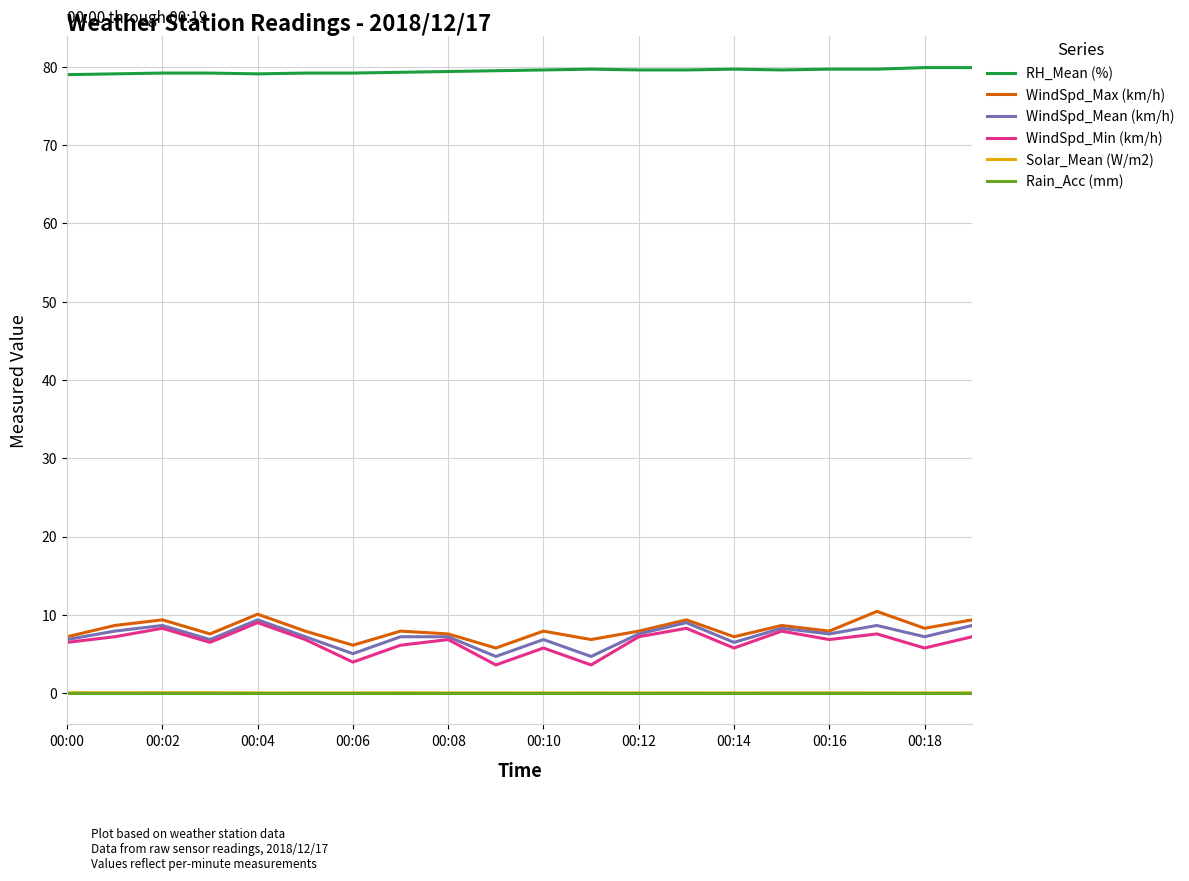

What is the highest value of the WindSpd_Max (km/h) series?

10.4